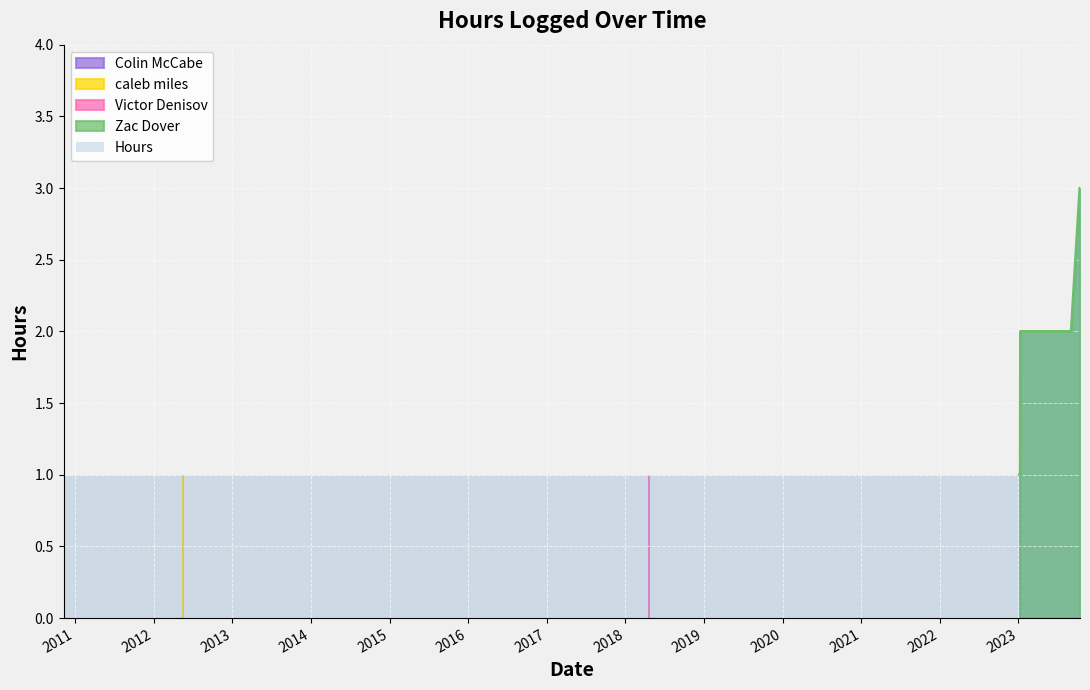

Reading right to left, extract all data points from this chart.

3	3	2	2	2	2	1	1	1	1	1	1